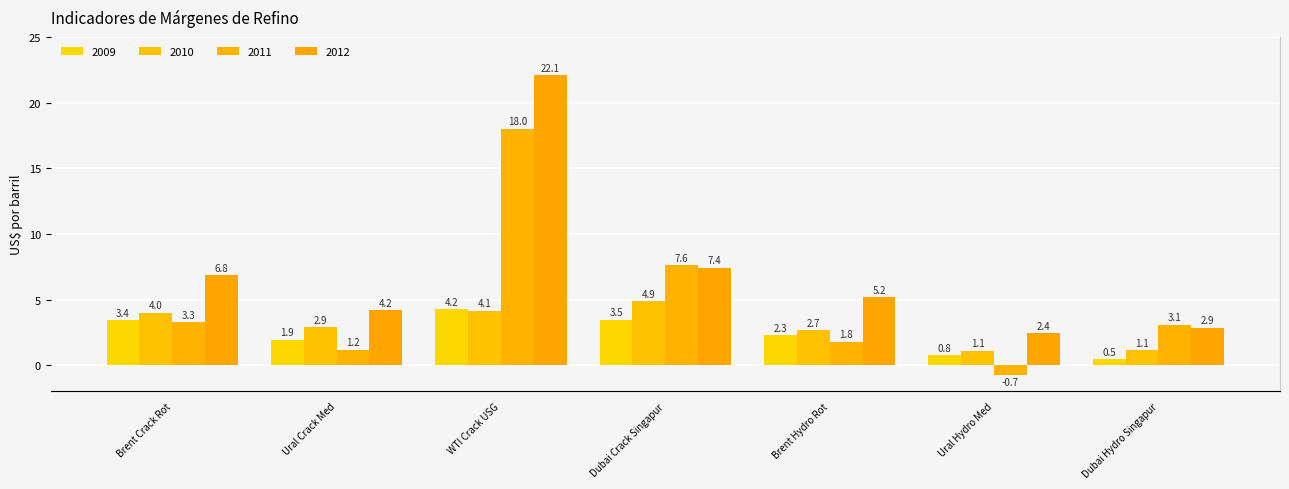

What is the difference between the highest and lowest values at Dubai Hydro Singapur?

2.6